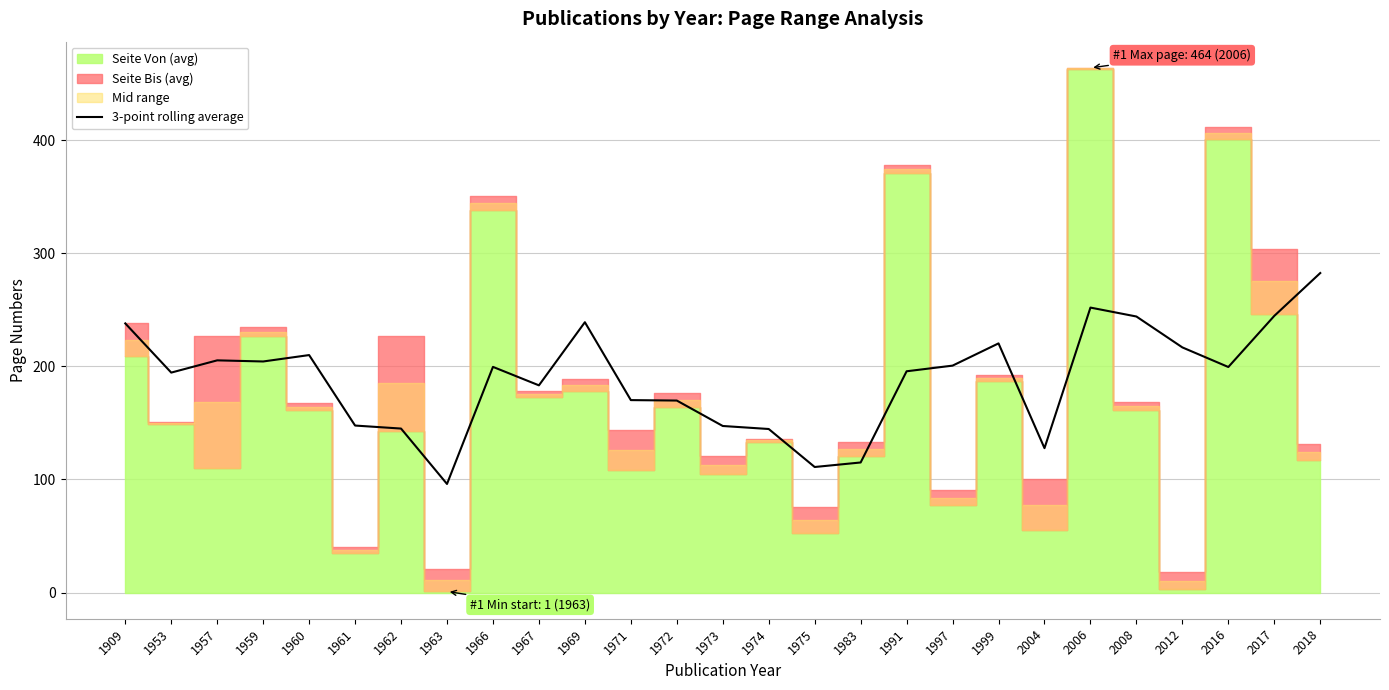

True or false: there are more than 2 points higher than both neighbors.

True